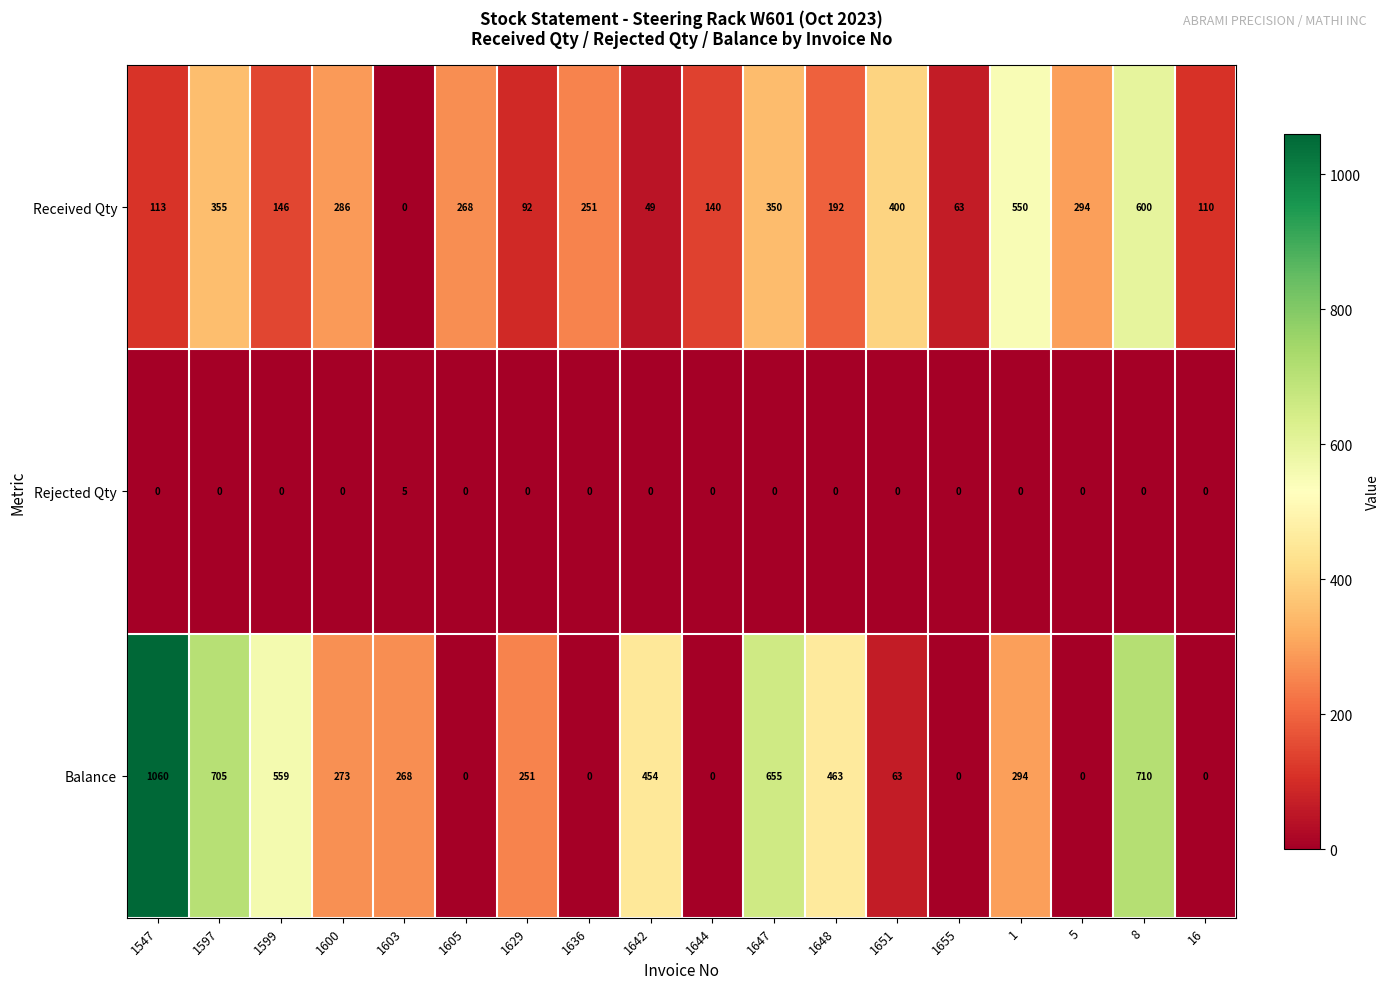

What is the maximum value shown in the chart?

1060